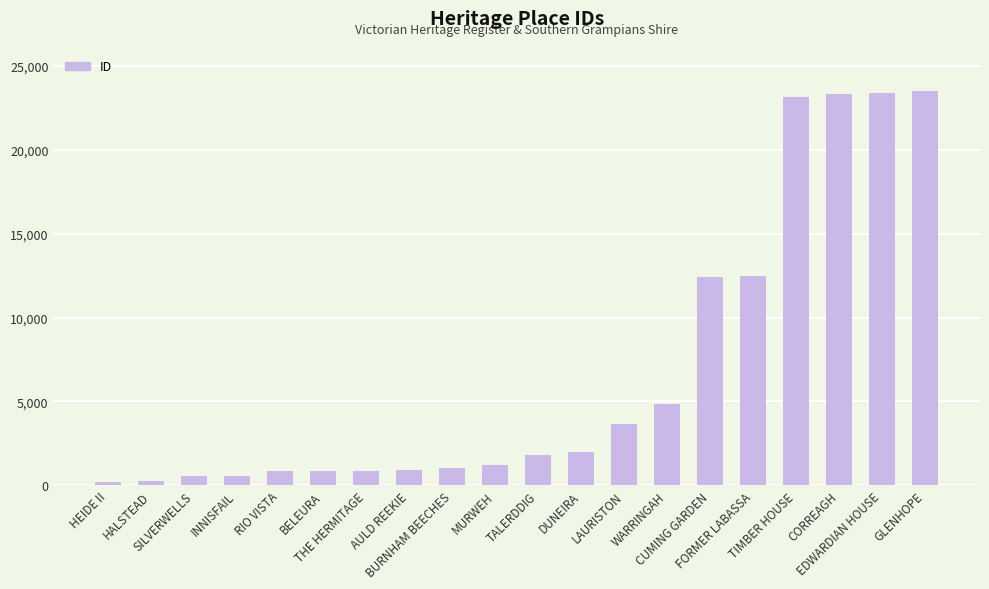

What is the sum of all values?

137745